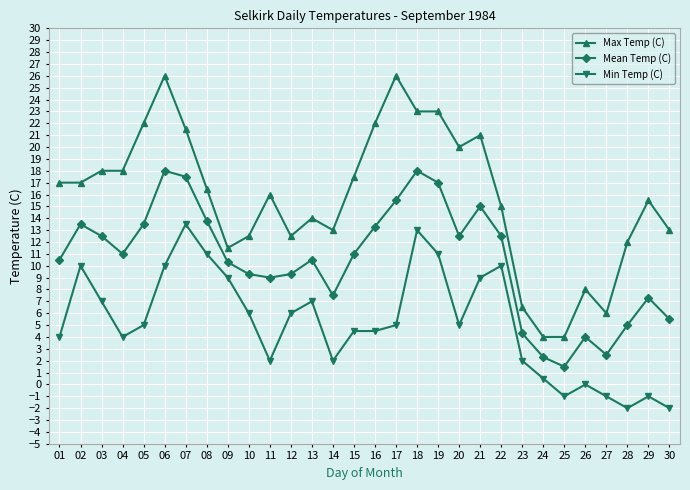

Which series has the largest range (max minus min)?

Max Temp (C)